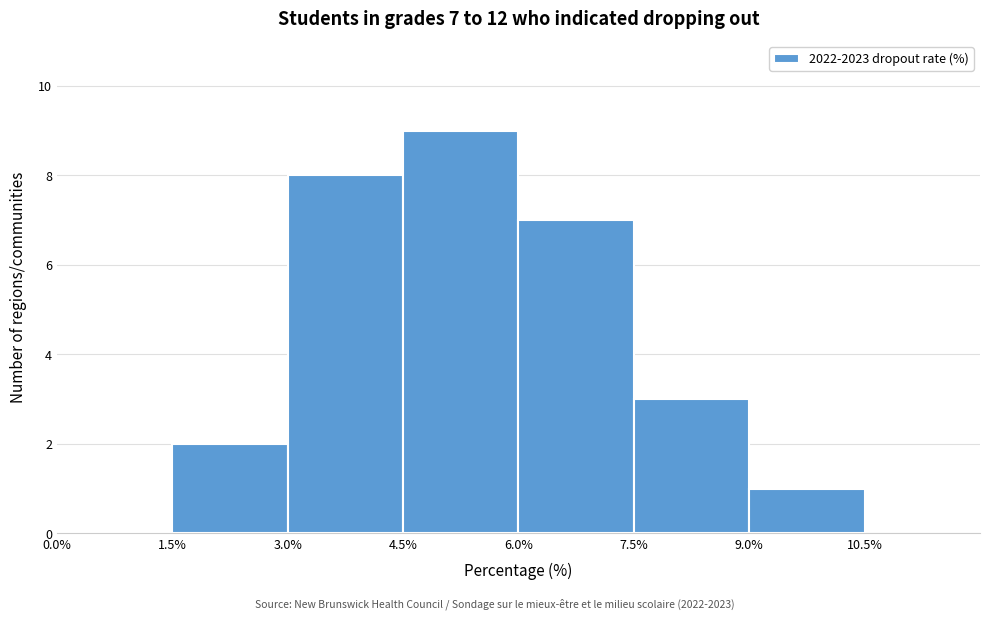

Over which range of the x-axis is the bar tallest?

4.5% to 6.0%